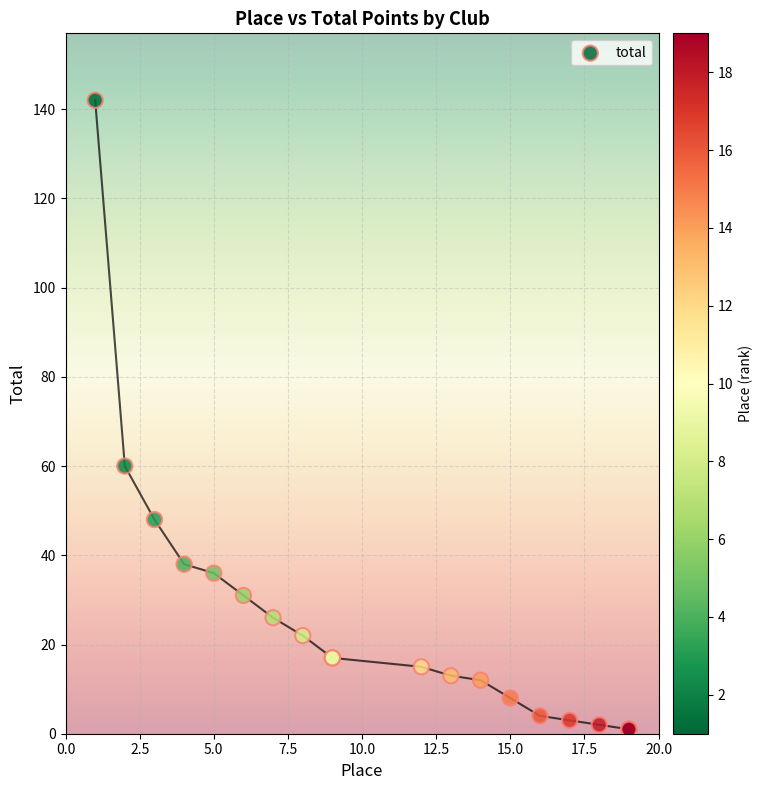

What Y value in the scatter plot is closest to 71?

60